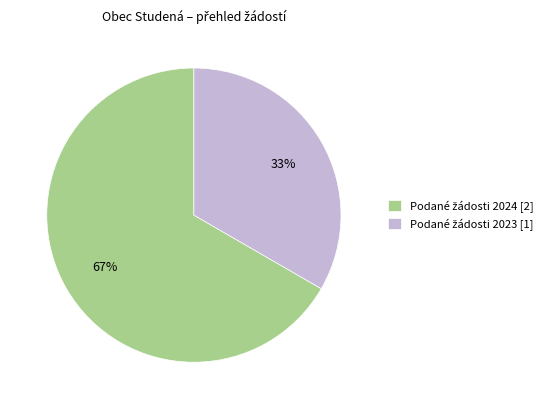

Is there any slice that represents more than half of the pie?

Yes